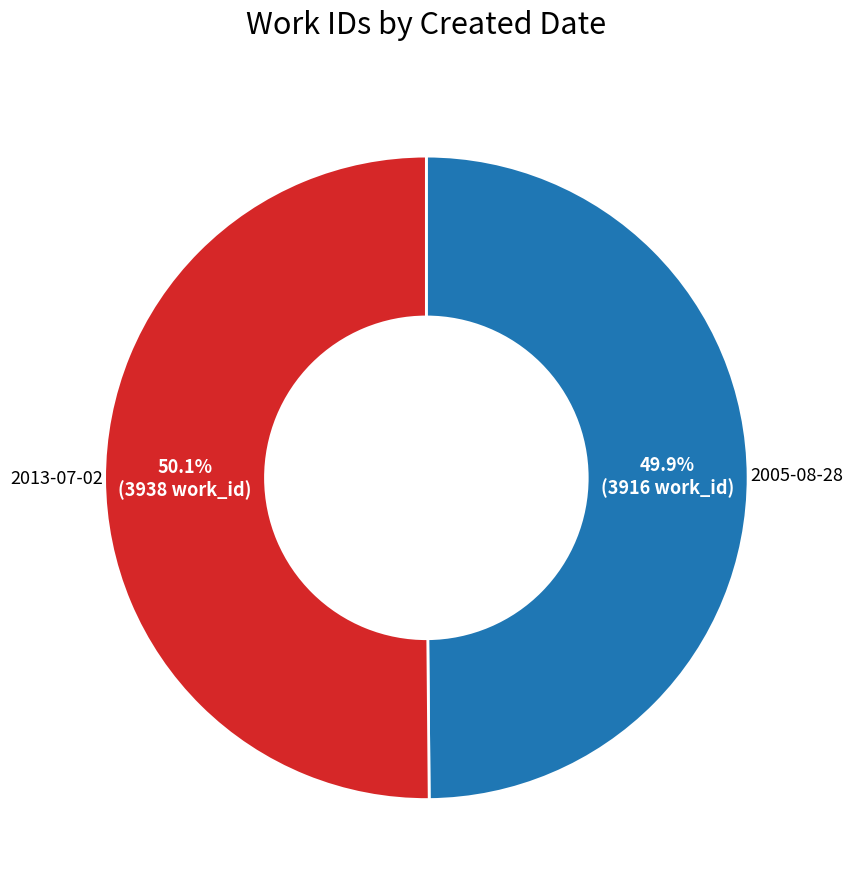

Is there a majority slice in this chart?

Yes